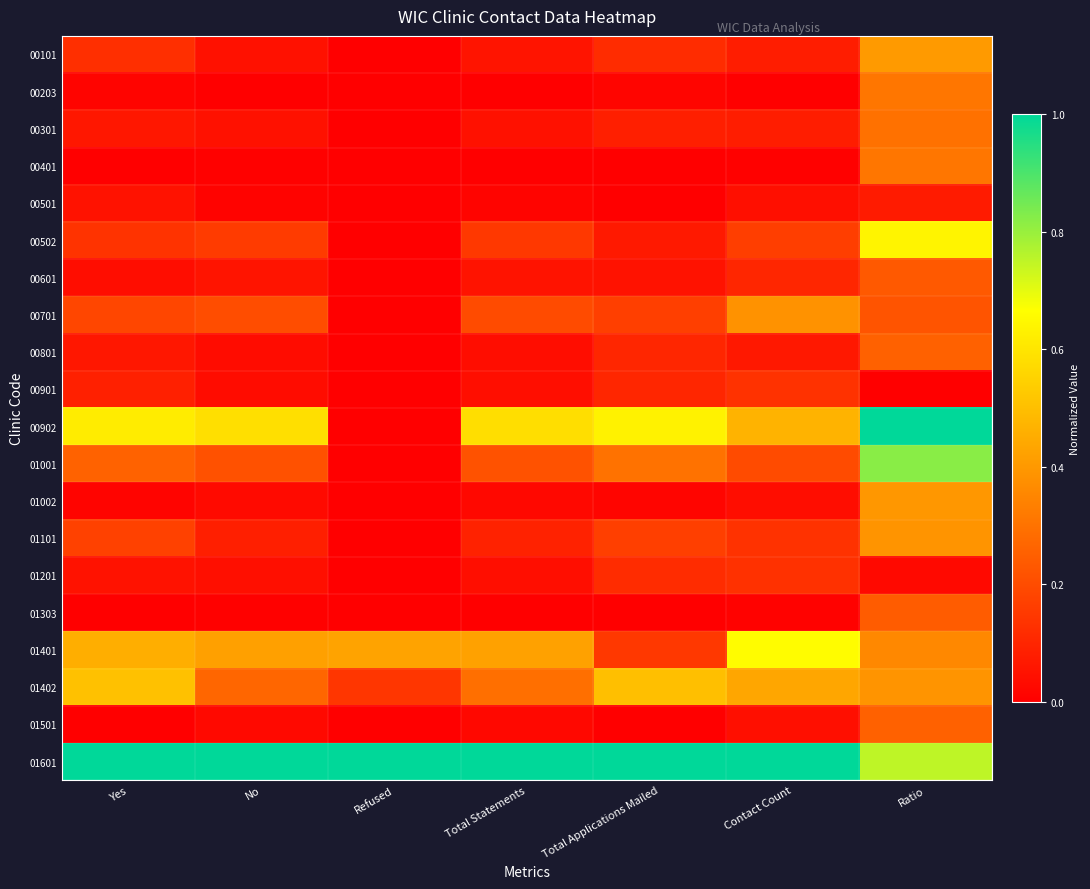

What is the difference between the highest and lowest values at Ratio?

1.0